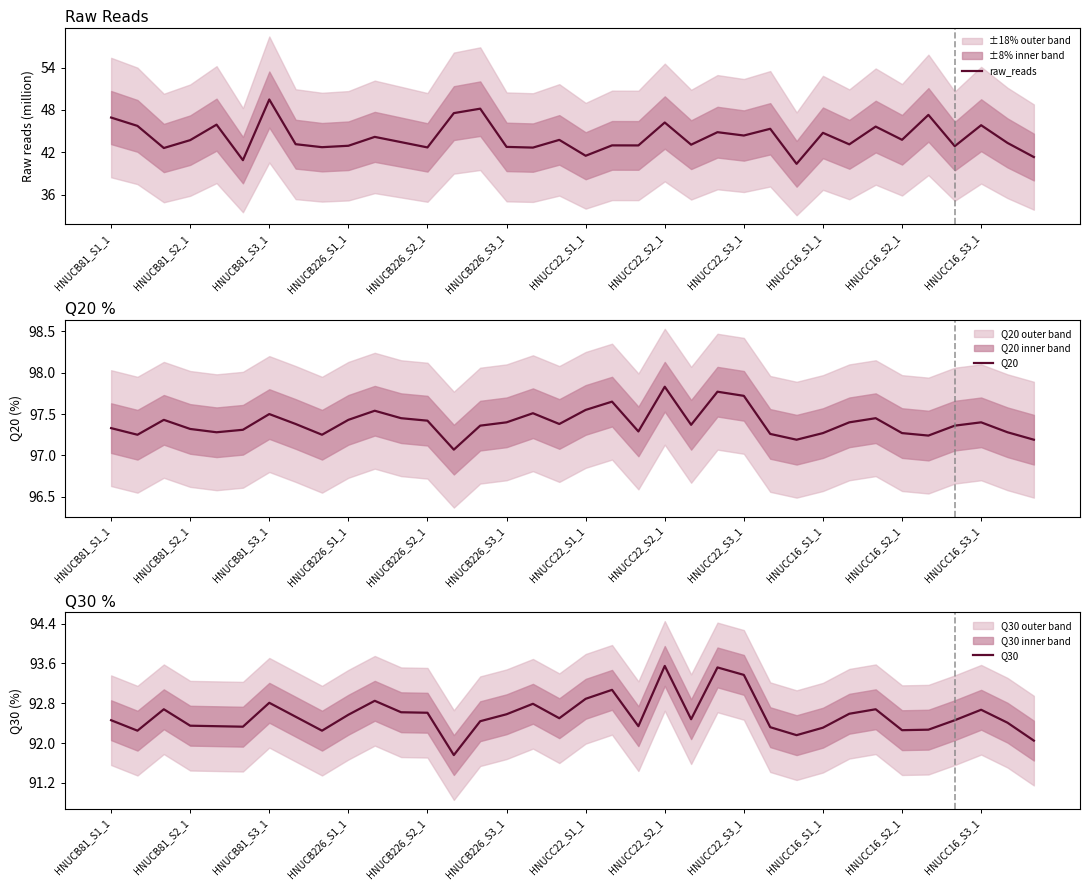

Where does the Q30 series first go above 92?

HNUCB81_S1_1